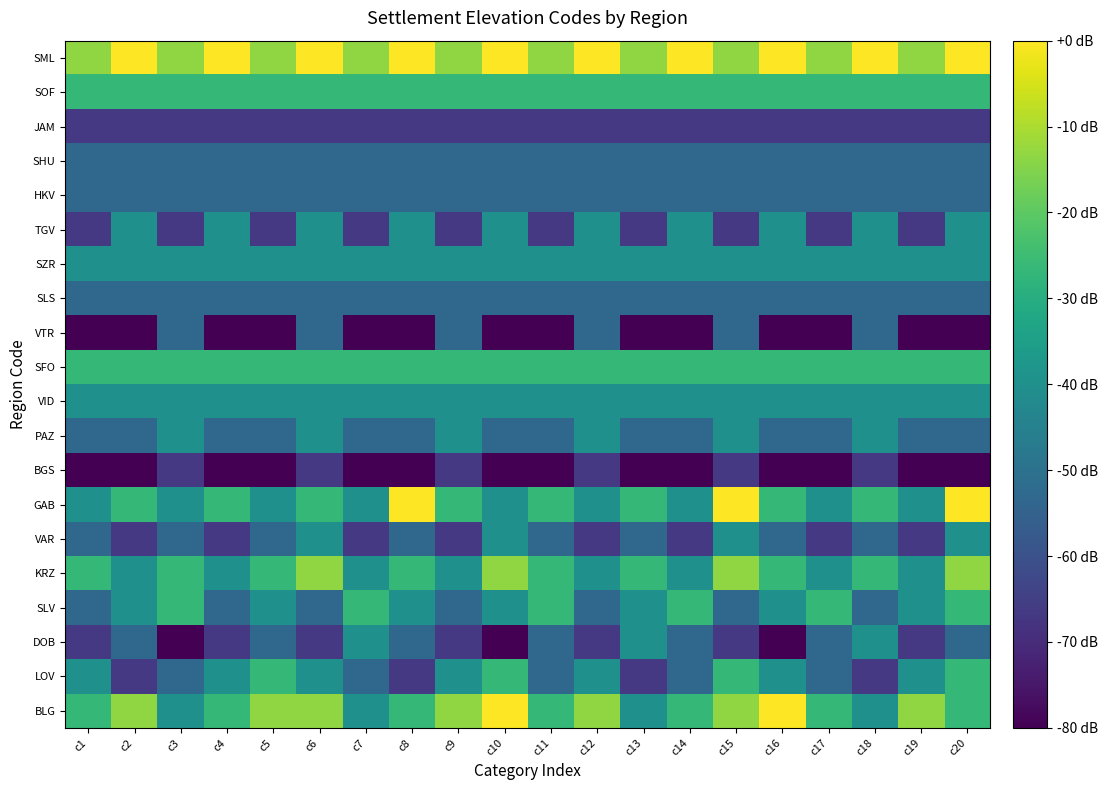

Reading left to right, extract all data points from this chart.

BLG: c1=-26.7	c2=-13.3	c3=-40.0	c4=-26.7	c5=-13.3	c6=-13.3	c7=-40.0	c8=-26.7	c9=-13.3	c10=0.0	c11=-26.7	c12=-13.3	c13=-40.0	c14=-26.7	c15=-13.3	c16=0.0	c17=-26.7	c18=-40.0	c19=-13.3	c20=-26.7
LOV: c1=-40.0	c2=-66.7	c3=-53.3	c4=-40.0	c5=-26.7	c6=-40.0	c7=-53.3	c8=-66.7	c9=-40.0	c10=-26.7	c11=-53.3	c12=-40.0	c13=-66.7	c14=-53.3	c15=-26.7	c16=-40.0	c17=-53.3	c18=-66.7	c19=-40.0	c20=-26.7
DOB: c1=-66.7	c2=-53.3	c3=-80.0	c4=-66.7	c5=-53.3	c6=-66.7	c7=-40.0	c8=-53.3	c9=-66.7	c10=-80.0	c11=-53.3	c12=-66.7	c13=-40.0	c14=-53.3	c15=-66.7	c16=-80.0	c17=-53.3	c18=-40.0	c19=-66.7	c20=-53.3
SLV: c1=-53.3	c2=-40.0	c3=-26.7	c4=-53.3	c5=-40.0	c6=-53.3	c7=-26.7	c8=-40.0	c9=-53.3	c10=-40.0	c11=-26.7	c12=-53.3	c13=-40.0	c14=-26.7	c15=-53.3	c16=-40.0	c17=-26.7	c18=-53.3	c19=-40.0	c20=-26.7
KRZ: c1=-26.7	c2=-40.0	c3=-26.7	c4=-40.0	c5=-26.7	c6=-13.3	c7=-40.0	c8=-26.7	c9=-40.0	c10=-13.3	c11=-26.7	c12=-40.0	c13=-26.7	c14=-40.0	c15=-13.3	c16=-26.7	c17=-40.0	c18=-26.7	c19=-40.0	c20=-13.3
VAR: c1=-53.3	c2=-66.7	c3=-53.3	c4=-66.7	c5=-53.3	c6=-40.0	c7=-66.7	c8=-53.3	c9=-66.7	c10=-40.0	c11=-53.3	c12=-66.7	c13=-53.3	c14=-66.7	c15=-40.0	c16=-53.3	c17=-66.7	c18=-53.3	c19=-66.7	c20=-40.0
GAB: c1=-40.0	c2=-26.7	c3=-40.0	c4=-26.7	c5=-40.0	c6=-26.7	c7=-40.0	c8=0.0	c9=-26.7	c10=-40.0	c11=-26.7	c12=-40.0	c13=-26.7	c14=-40.0	c15=0.0	c16=-26.7	c17=-40.0	c18=-26.7	c19=-40.0	c20=0.0
BGS: c1=-80.0	c2=-80.0	c3=-66.7	c4=-80.0	c5=-80.0	c6=-66.7	c7=-80.0	c8=-80.0	c9=-66.7	c10=-80.0	c11=-80.0	c12=-66.7	c13=-80.0	c14=-80.0	c15=-66.7	c16=-80.0	c17=-80.0	c18=-66.7	c19=-80.0	c20=-80.0
PAZ: c1=-53.3	c2=-53.3	c3=-40.0	c4=-53.3	c5=-53.3	c6=-40.0	c7=-53.3	c8=-53.3	c9=-40.0	c10=-53.3	c11=-53.3	c12=-40.0	c13=-53.3	c14=-53.3	c15=-40.0	c16=-53.3	c17=-53.3	c18=-40.0	c19=-53.3	c20=-53.3
VID: c1=-40.0	c2=-40.0	c3=-40.0	c4=-40.0	c5=-40.0	c6=-40.0	c7=-40.0	c8=-40.0	c9=-40.0	c10=-40.0	c11=-40.0	c12=-40.0	c13=-40.0	c14=-40.0	c15=-40.0	c16=-40.0	c17=-40.0	c18=-40.0	c19=-40.0	c20=-40.0
SFO: c1=-26.7	c2=-26.7	c3=-26.7	c4=-26.7	c5=-26.7	c6=-26.7	c7=-26.7	c8=-26.7	c9=-26.7	c10=-26.7	c11=-26.7	c12=-26.7	c13=-26.7	c14=-26.7	c15=-26.7	c16=-26.7	c17=-26.7	c18=-26.7	c19=-26.7	c20=-26.7
VTR: c1=-80.0	c2=-80.0	c3=-53.3	c4=-80.0	c5=-80.0	c6=-53.3	c7=-80.0	c8=-80.0	c9=-53.3	c10=-80.0	c11=-80.0	c12=-53.3	c13=-80.0	c14=-80.0	c15=-53.3	c16=-80.0	c17=-80.0	c18=-53.3	c19=-80.0	c20=-80.0
SLS: c1=-53.3	c2=-53.3	c3=-53.3	c4=-53.3	c5=-53.3	c6=-53.3	c7=-53.3	c8=-53.3	c9=-53.3	c10=-53.3	c11=-53.3	c12=-53.3	c13=-53.3	c14=-53.3	c15=-53.3	c16=-53.3	c17=-53.3	c18=-53.3	c19=-53.3	c20=-53.3
SZR: c1=-40.0	c2=-40.0	c3=-40.0	c4=-40.0	c5=-40.0	c6=-40.0	c7=-40.0	c8=-40.0	c9=-40.0	c10=-40.0	c11=-40.0	c12=-40.0	c13=-40.0	c14=-40.0	c15=-40.0	c16=-40.0	c17=-40.0	c18=-40.0	c19=-40.0	c20=-40.0
TGV: c1=-66.7	c2=-40.0	c3=-66.7	c4=-40.0	c5=-66.7	c6=-40.0	c7=-66.7	c8=-40.0	c9=-66.7	c10=-40.0	c11=-66.7	c12=-40.0	c13=-66.7	c14=-40.0	c15=-66.7	c16=-40.0	c17=-66.7	c18=-40.0	c19=-66.7	c20=-40.0
HKV: c1=-53.3	c2=-53.3	c3=-53.3	c4=-53.3	c5=-53.3	c6=-53.3	c7=-53.3	c8=-53.3	c9=-53.3	c10=-53.3	c11=-53.3	c12=-53.3	c13=-53.3	c14=-53.3	c15=-53.3	c16=-53.3	c17=-53.3	c18=-53.3	c19=-53.3	c20=-53.3
SHU: c1=-53.3	c2=-53.3	c3=-53.3	c4=-53.3	c5=-53.3	c6=-53.3	c7=-53.3	c8=-53.3	c9=-53.3	c10=-53.3	c11=-53.3	c12=-53.3	c13=-53.3	c14=-53.3	c15=-53.3	c16=-53.3	c17=-53.3	c18=-53.3	c19=-53.3	c20=-53.3
JAM: c1=-66.7	c2=-66.7	c3=-66.7	c4=-66.7	c5=-66.7	c6=-66.7	c7=-66.7	c8=-66.7	c9=-66.7	c10=-66.7	c11=-66.7	c12=-66.7	c13=-66.7	c14=-66.7	c15=-66.7	c16=-66.7	c17=-66.7	c18=-66.7	c19=-66.7	c20=-66.7
SOF: c1=-26.7	c2=-26.7	c3=-26.7	c4=-26.7	c5=-26.7	c6=-26.7	c7=-26.7	c8=-26.7	c9=-26.7	c10=-26.7	c11=-26.7	c12=-26.7	c13=-26.7	c14=-26.7	c15=-26.7	c16=-26.7	c17=-26.7	c18=-26.7	c19=-26.7	c20=-26.7
SML: c1=-13.3	c2=0.0	c3=-13.3	c4=0.0	c5=-13.3	c6=0.0	c7=-13.3	c8=0.0	c9=-13.3	c10=0.0	c11=-13.3	c12=0.0	c13=-13.3	c14=0.0	c15=-13.3	c16=0.0	c17=-13.3	c18=0.0	c19=-13.3	c20=0.0